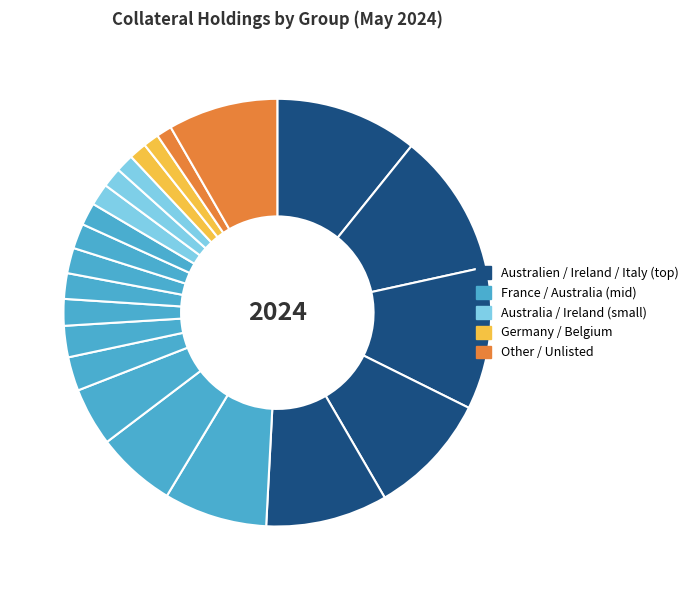

How many slices are in this pie chart?

22